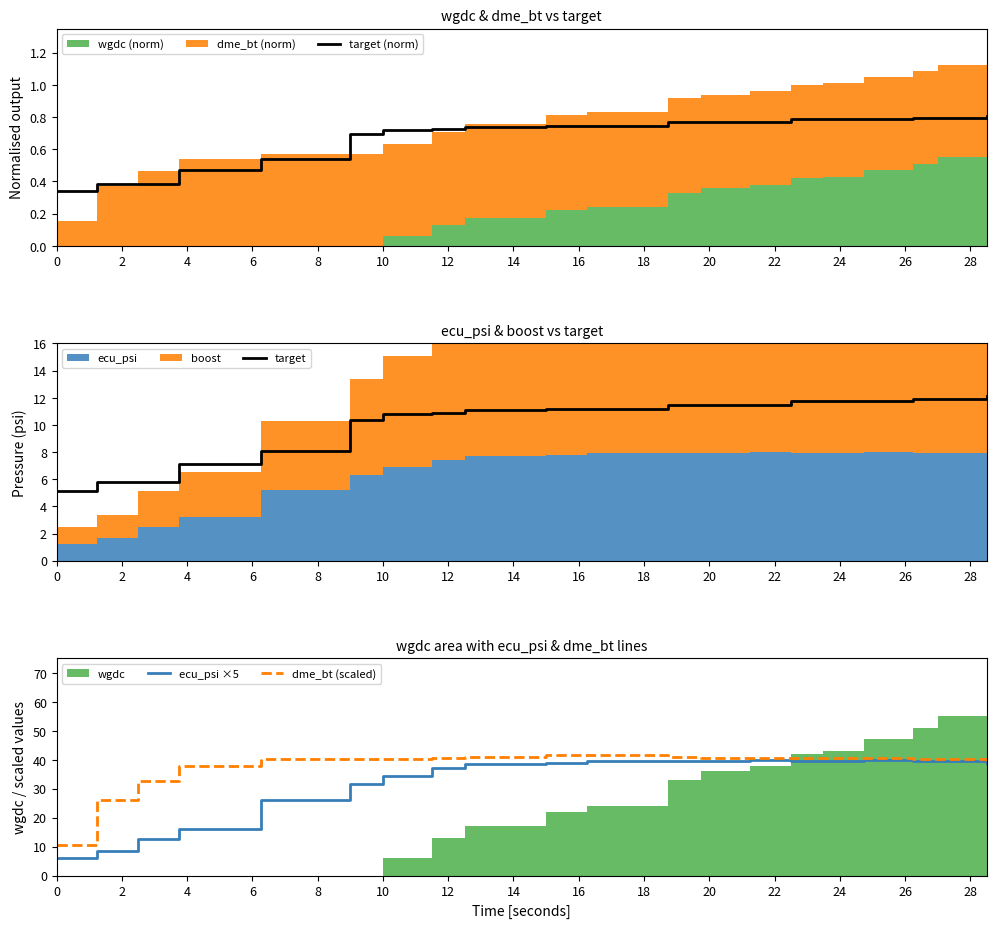

What is the minimum value for dme_bt (scaled)?

10.7